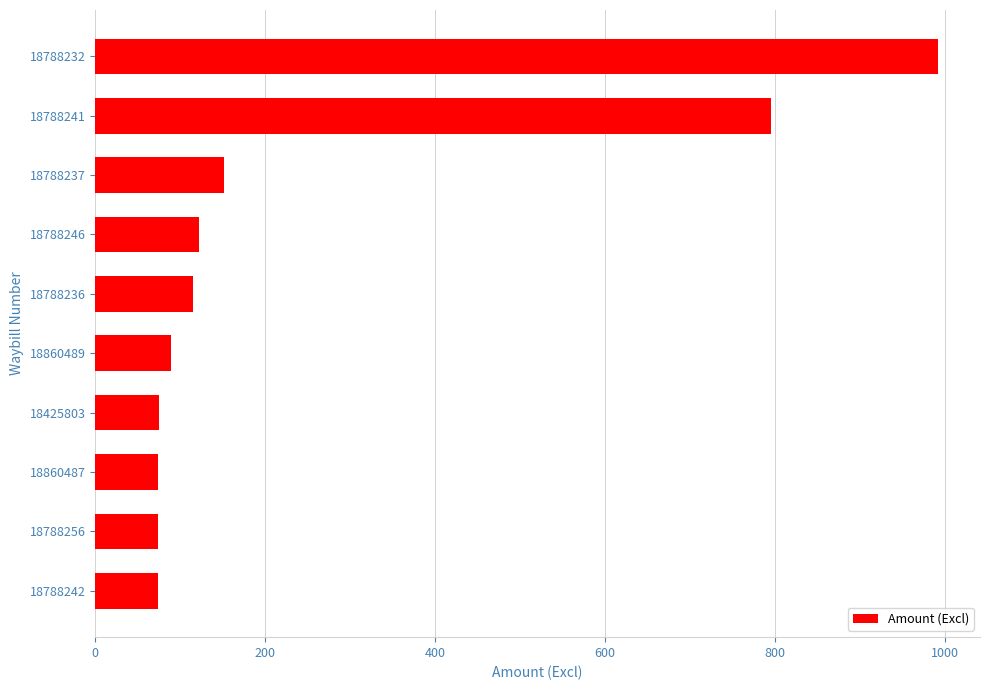

What is the sum of all values?

2562.0